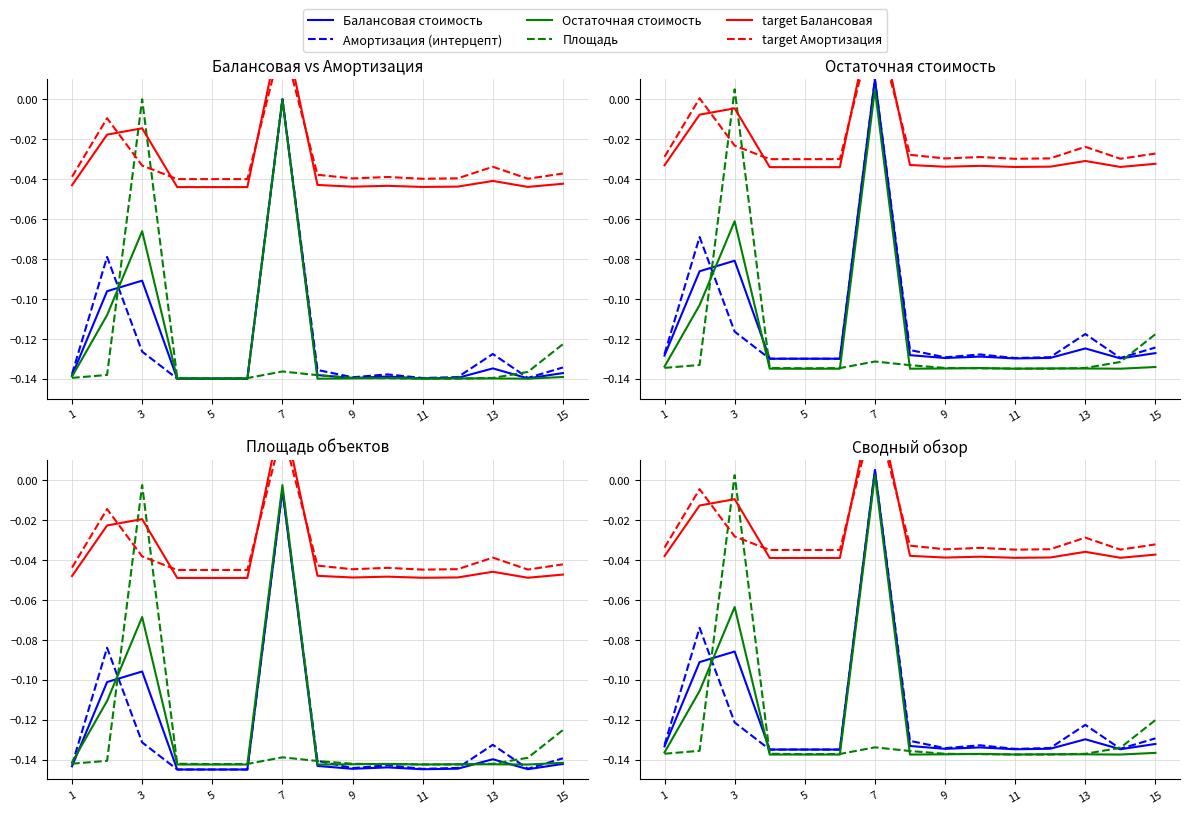

At which label does target Балансовая reach its minimum?

5